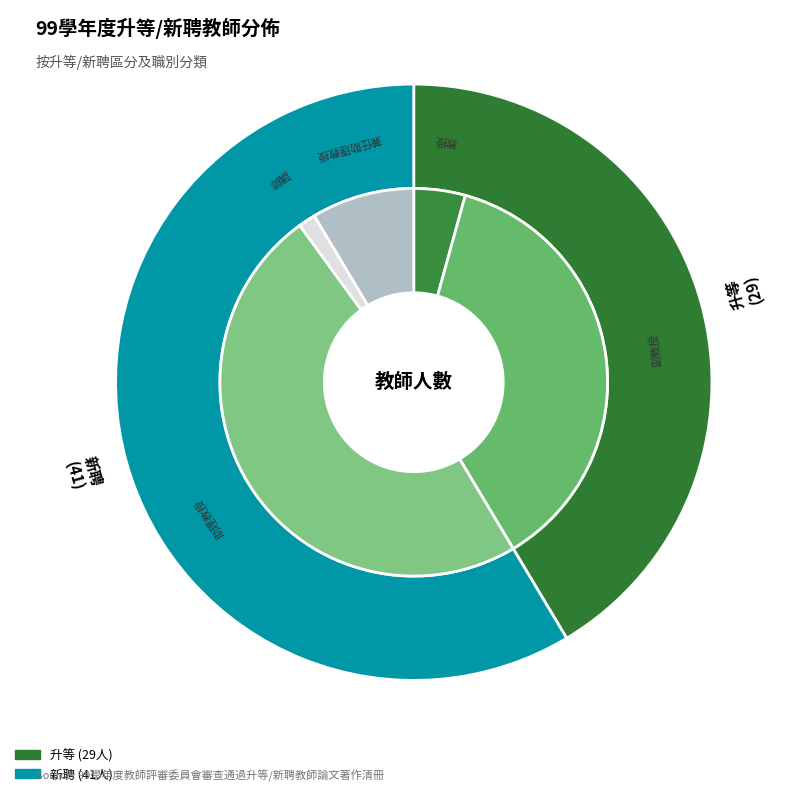

Does 升等 represent more than half of the total?

No